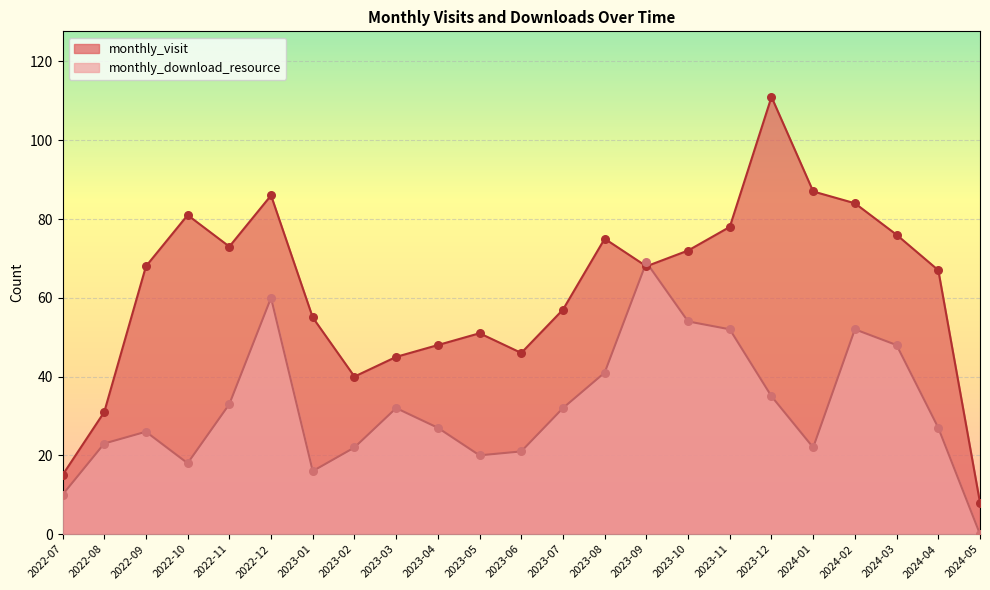

Which series has the largest total across all categories?

monthly_visit